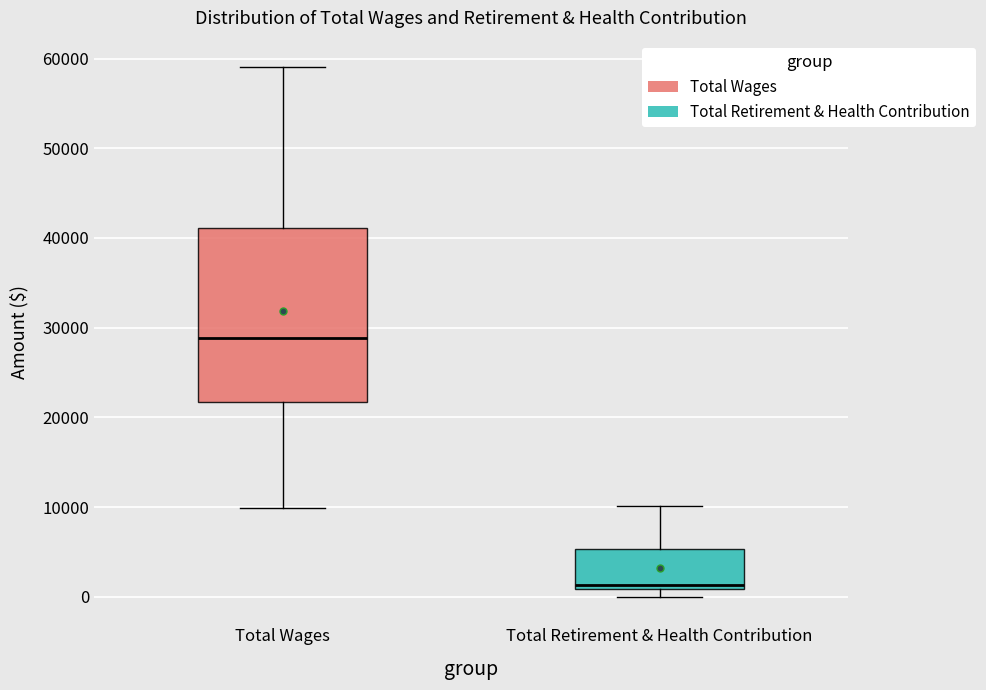

Which box has the highest median line?

Total Wages